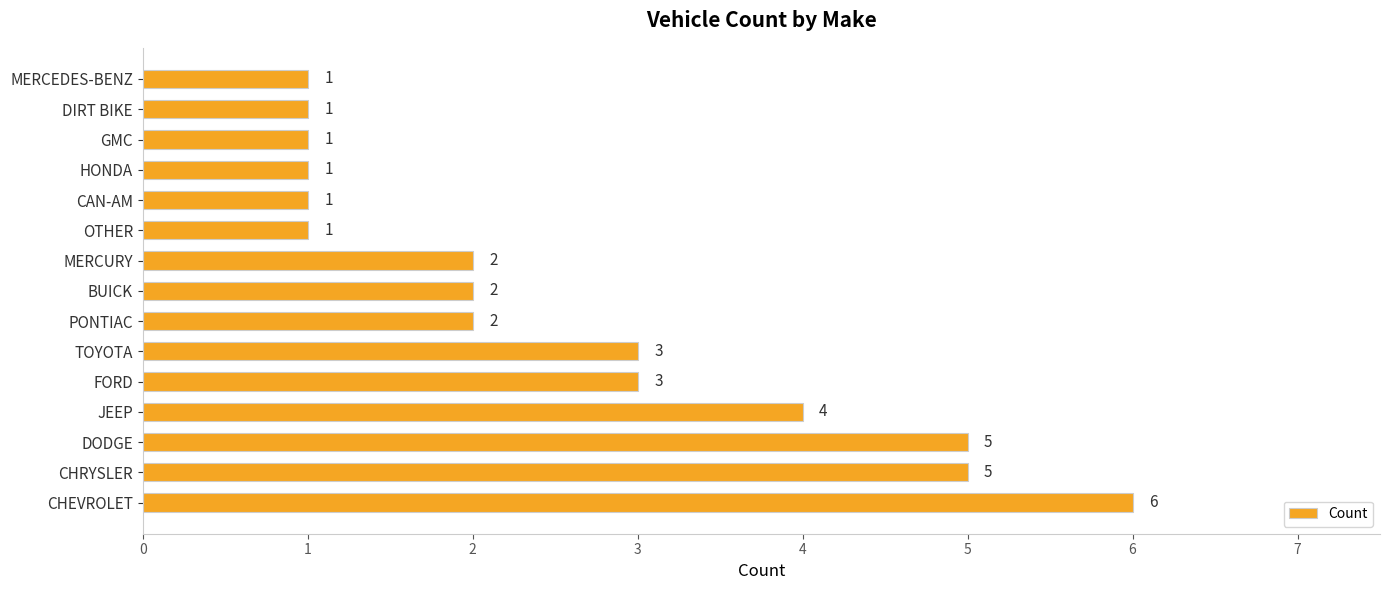

Reading bottom to top, list all the values displayed in this chart.

6	5	5	4	3	3	2	2	2	1	1	1	1	1	1